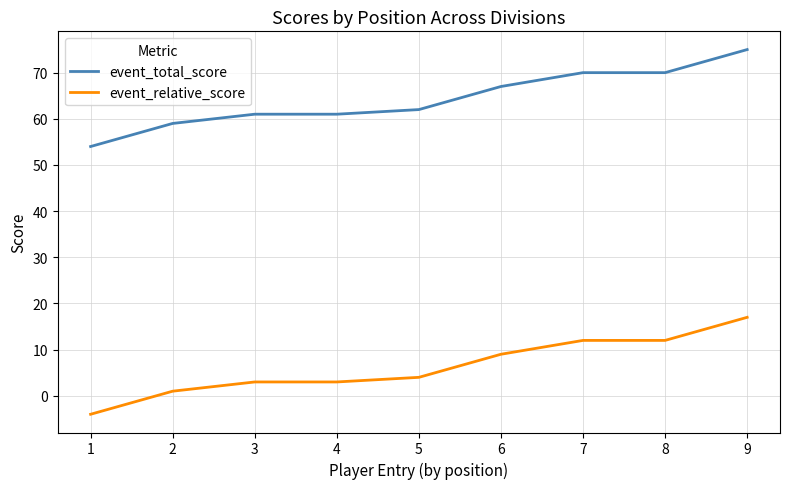

What is the minimum value for event_relative_score?

-4